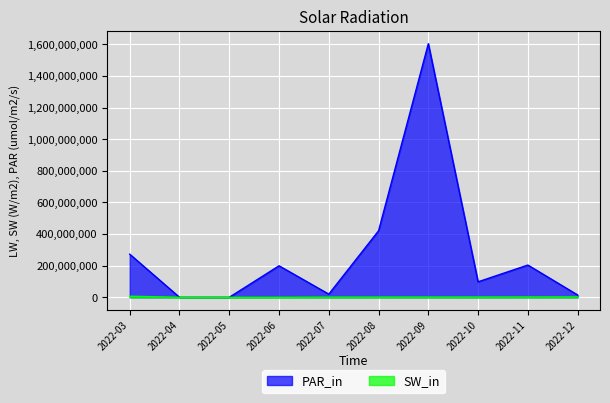

True or false: SW_in and PAR_in intersect in this chart.

False